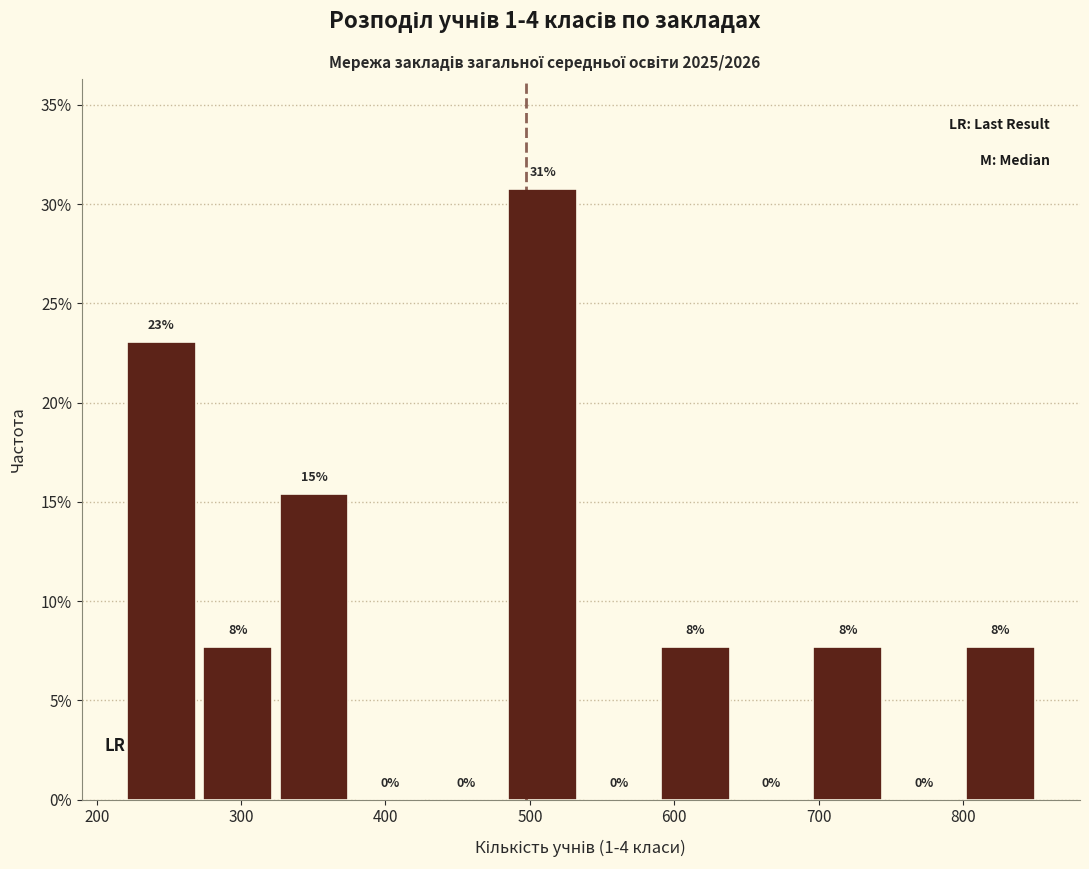

Which range on the x-axis has the tallest bar?

490 to 540